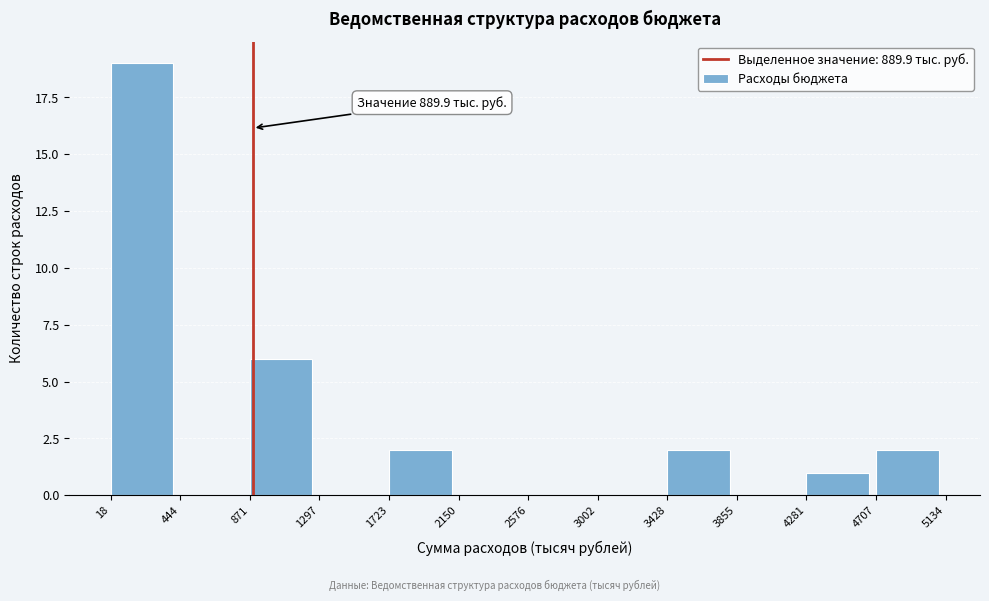

Which range on the x-axis has the tallest bar?

18 to 444